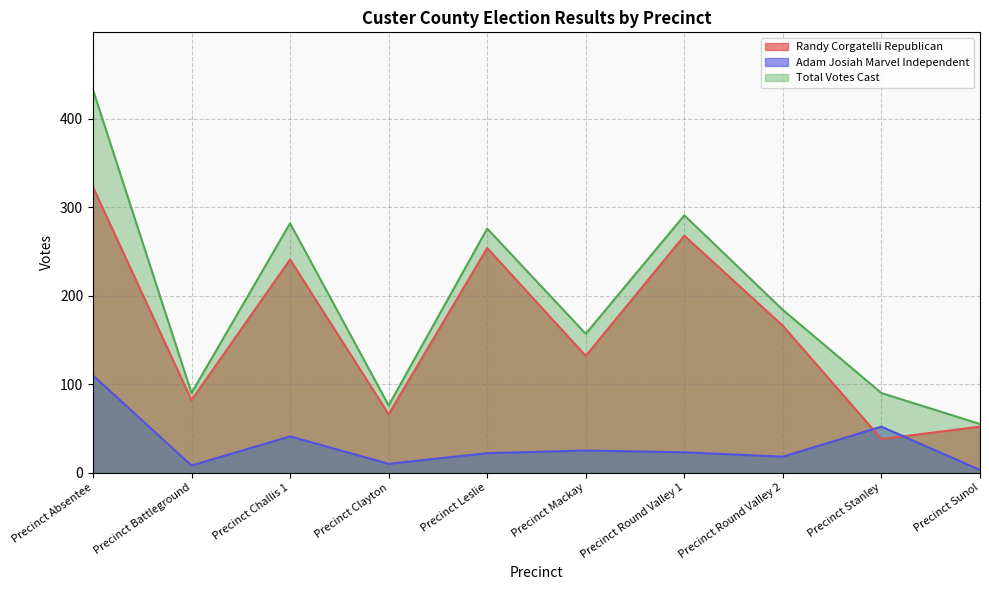

Reading left to right, what are all the values shown in this chart?

Randy Corgatelli Republican: 323	82	241	66	254	132	268	166	38	52
Adam Josiah Marvel Independent: 110	8	41	10	22	25	23	18	52	3
Total Votes Cast: 433	90	282	76	276	157	291	184	90	55